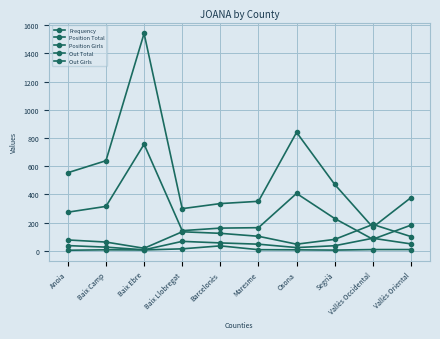

Which series ends up on top after the final intersection of Position Total and Out Girls?

Out Girls